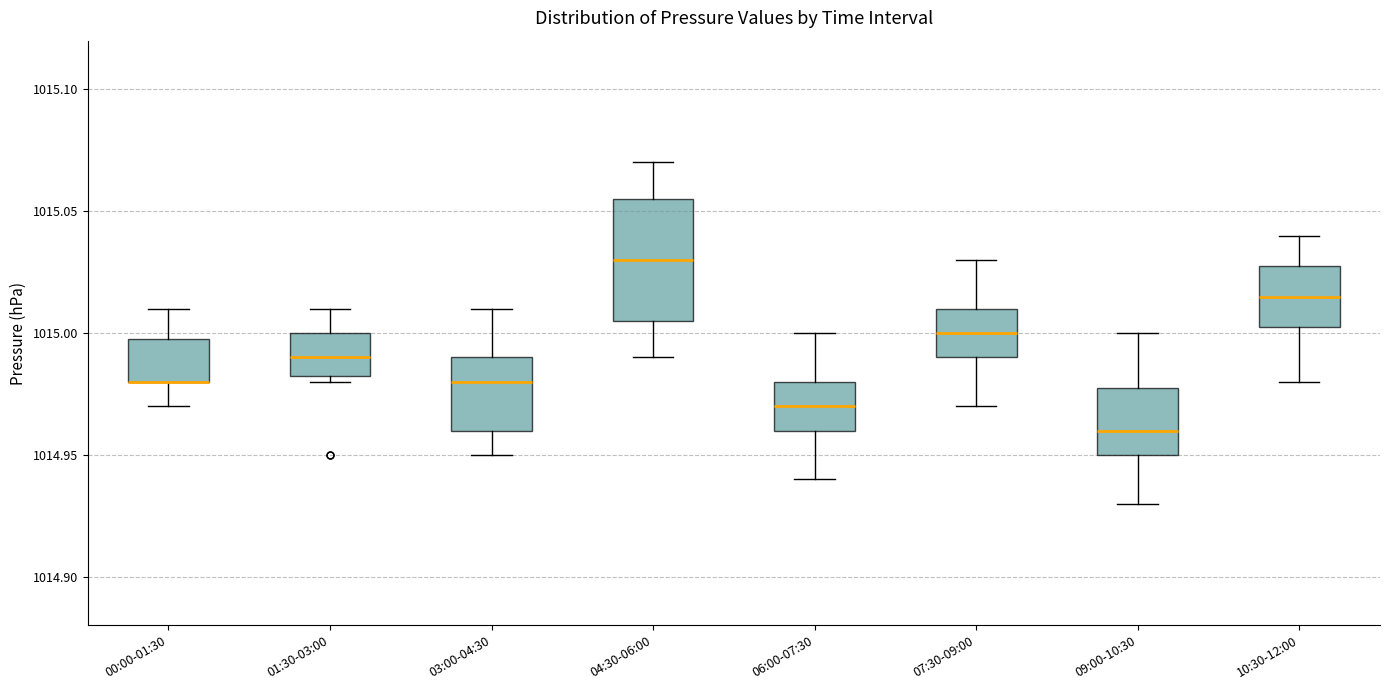

Where is the upper edge of the box for 10:30-12:00 on the y-axis? The values are not printed on the chart, so give them approximately, as read against the axis.

1015.030